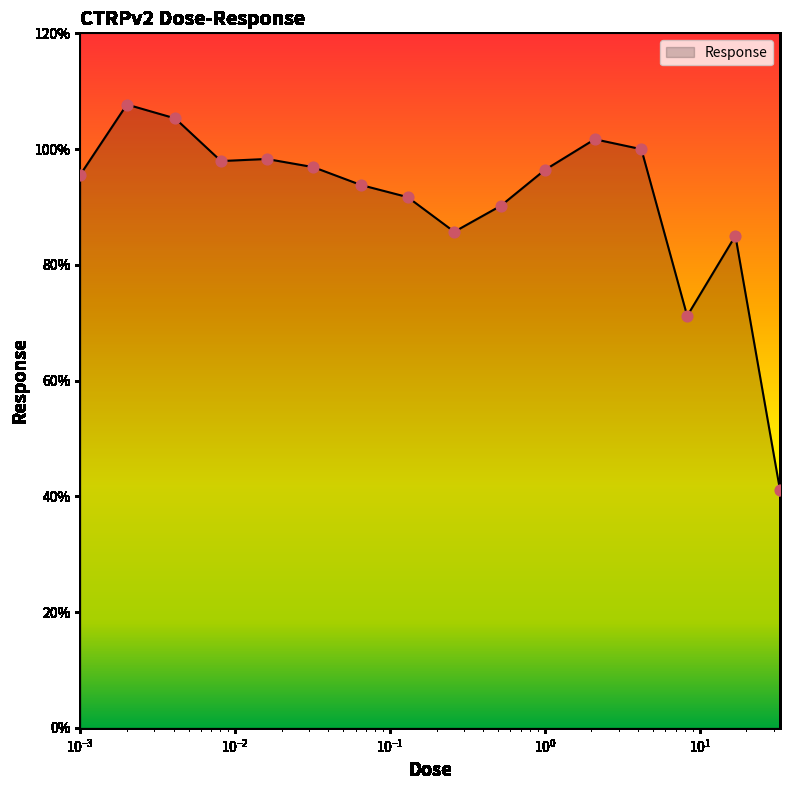

What is the difference between the maximum and minimum values?

66.6